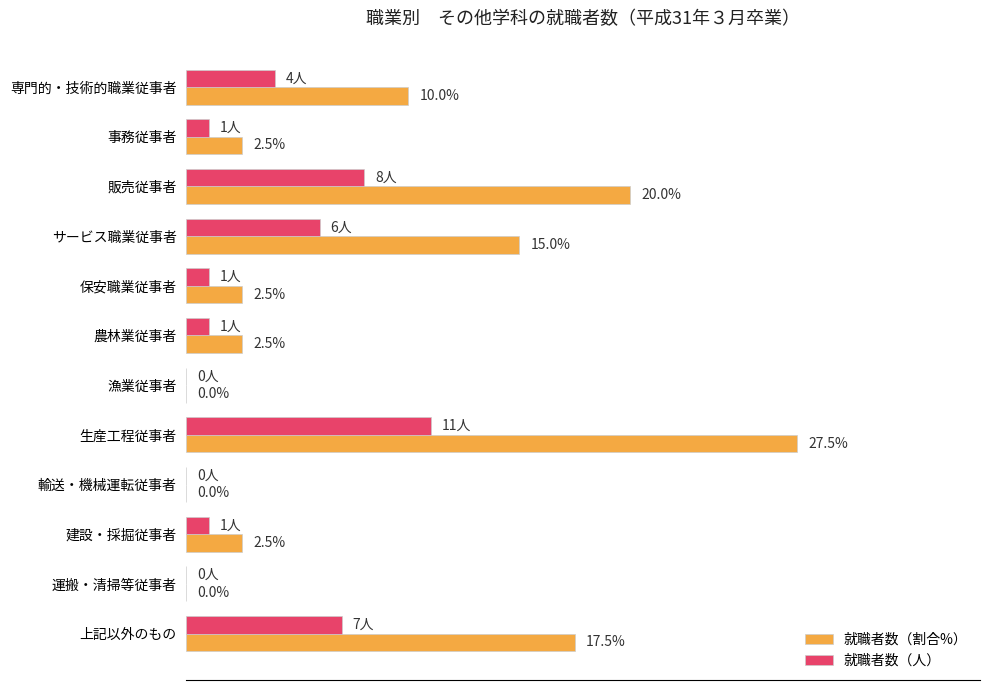

Which category has the highest value in the 就職者数（人） series?

生産工程従事者